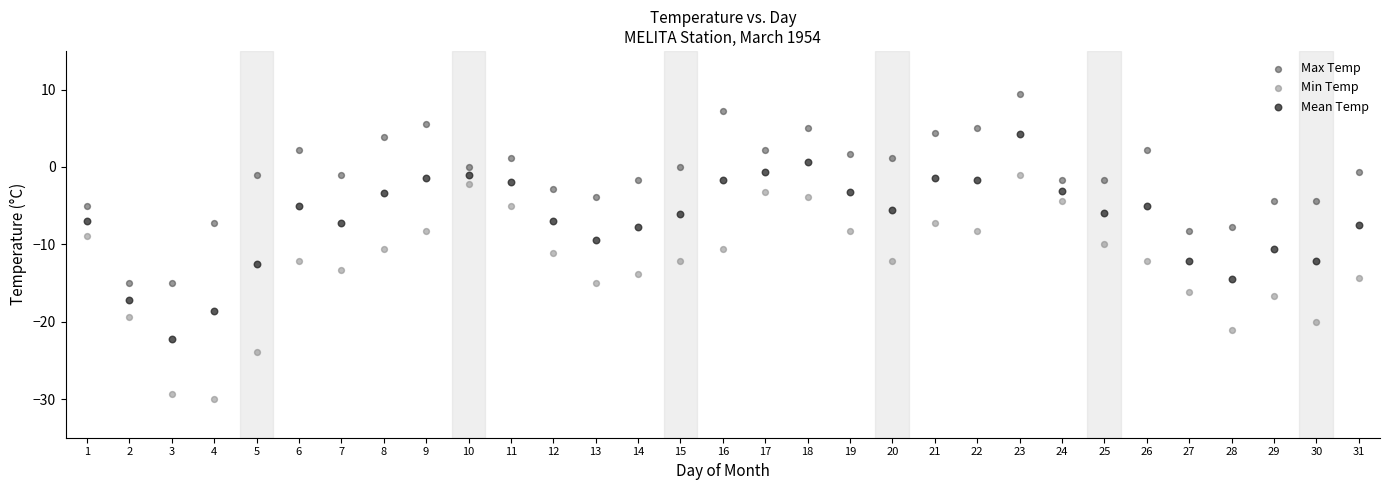

What is the X range (max minus min) for the scatter plot?

30.0